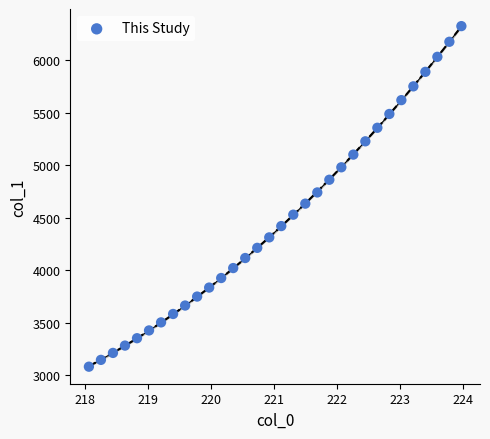

What is the range of Y values (max minus min)?

3240.0